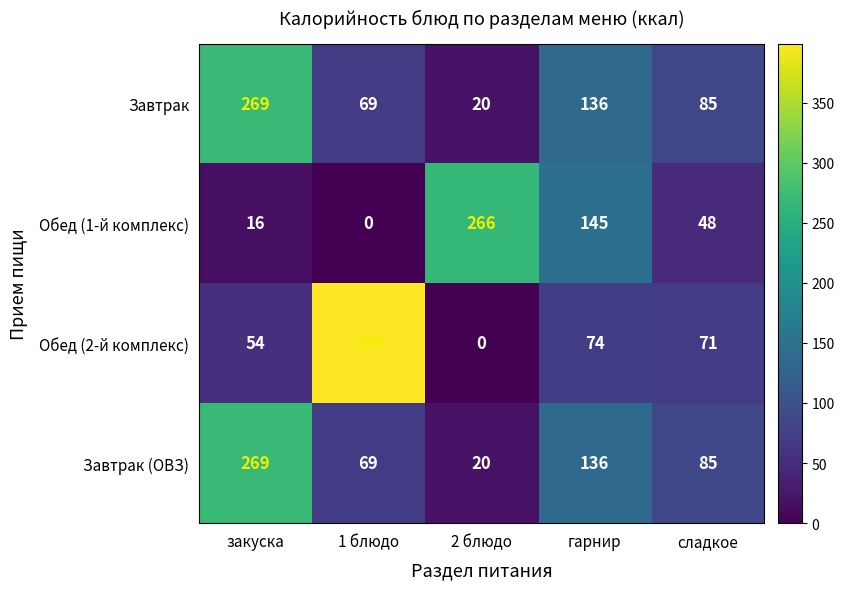

Where does the Завтрак series first go above 85?

закуска